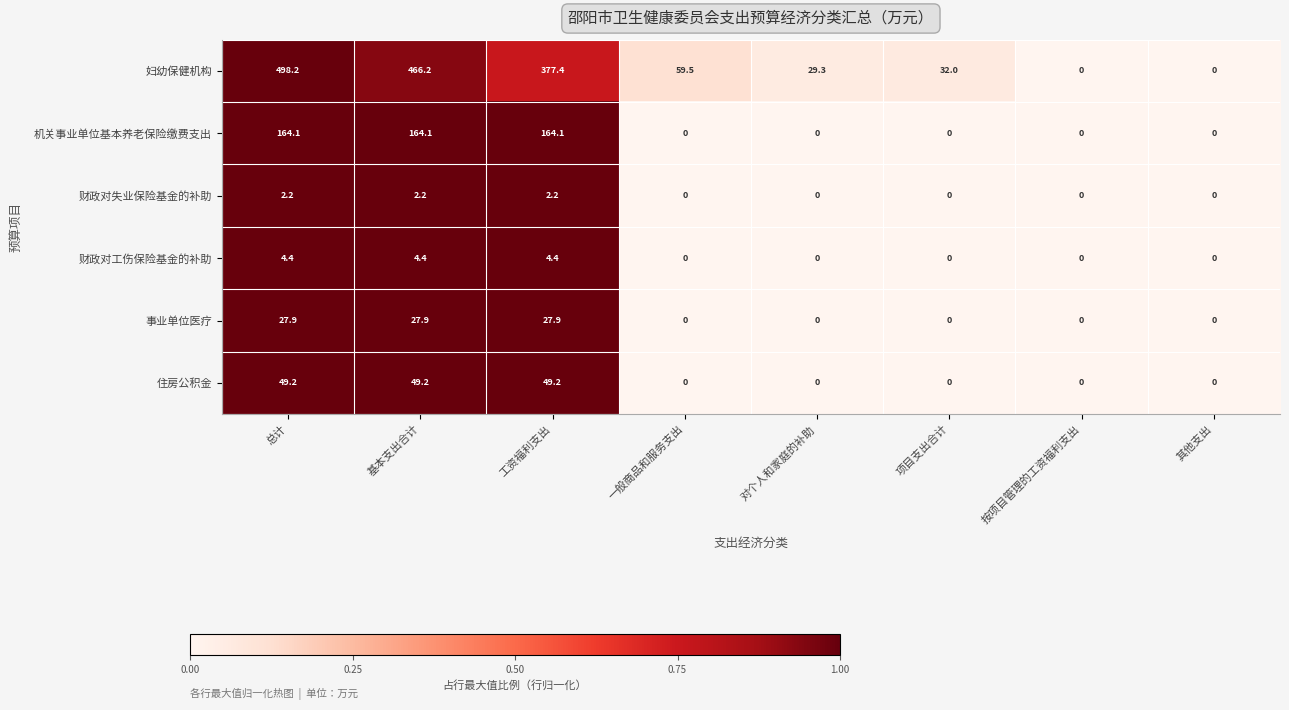

Which series has the largest total across all categories?

妇幼保健机构